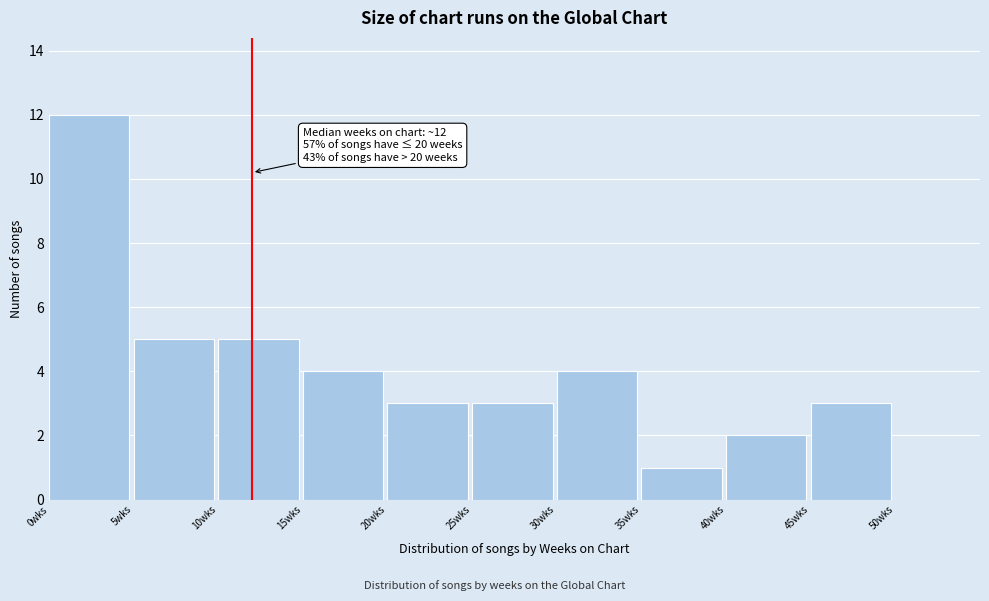

Over which range of the x-axis is the bar tallest?

0 to 5